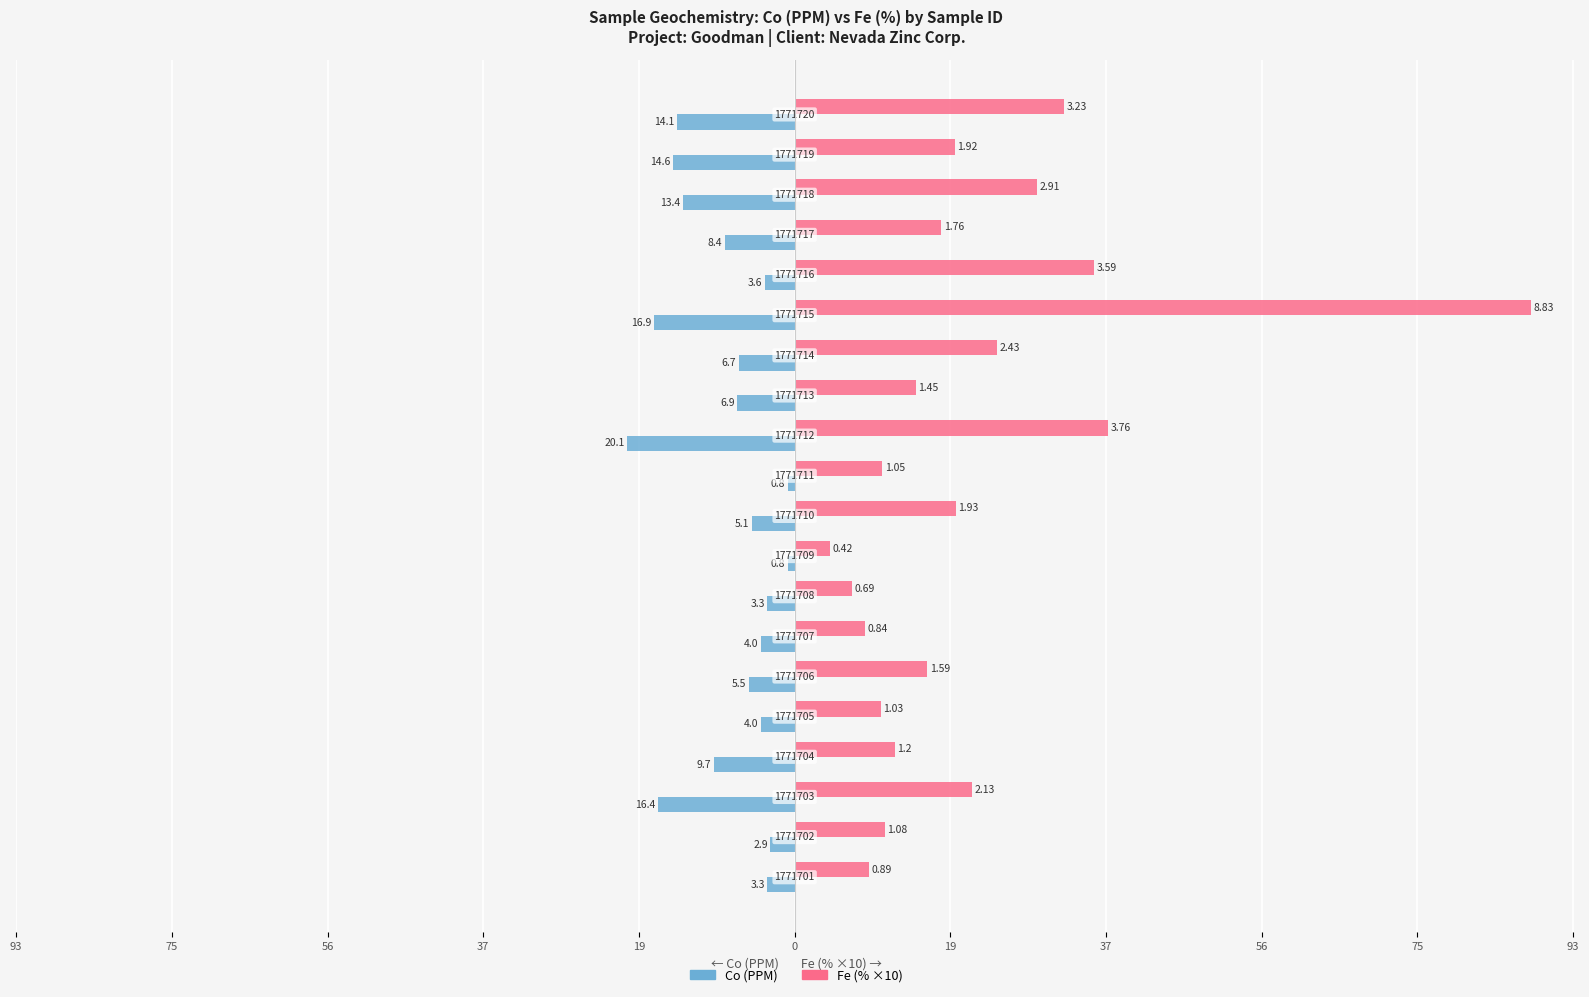

What is the minimum value shown in the chart?

-20.1